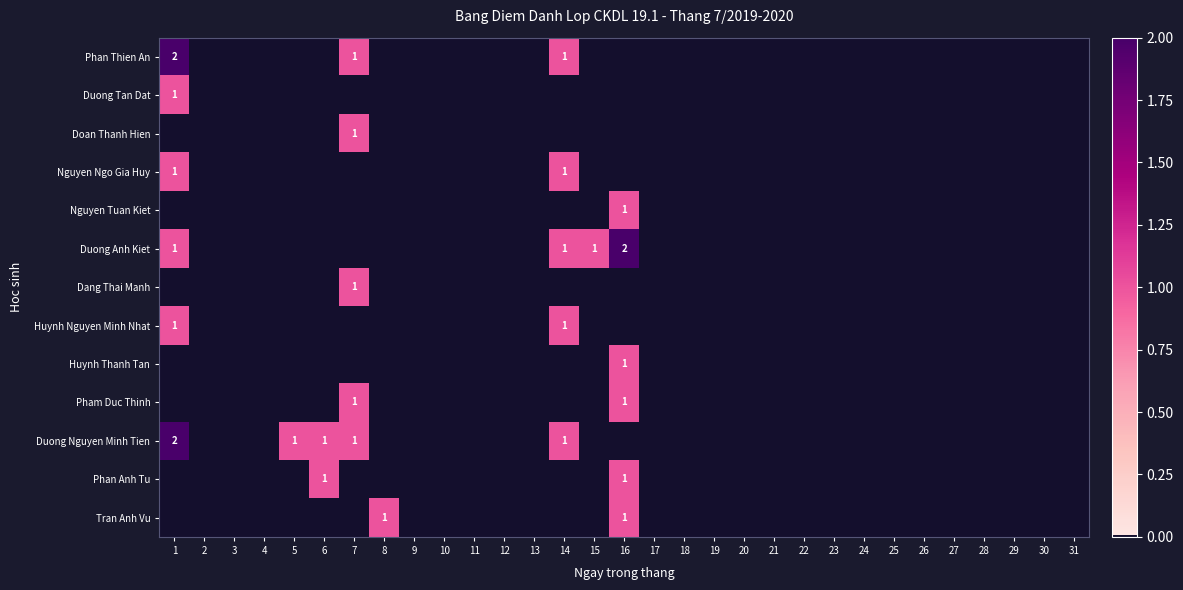

Is it true that Duong Tan Dat equals 0 at 1?

False